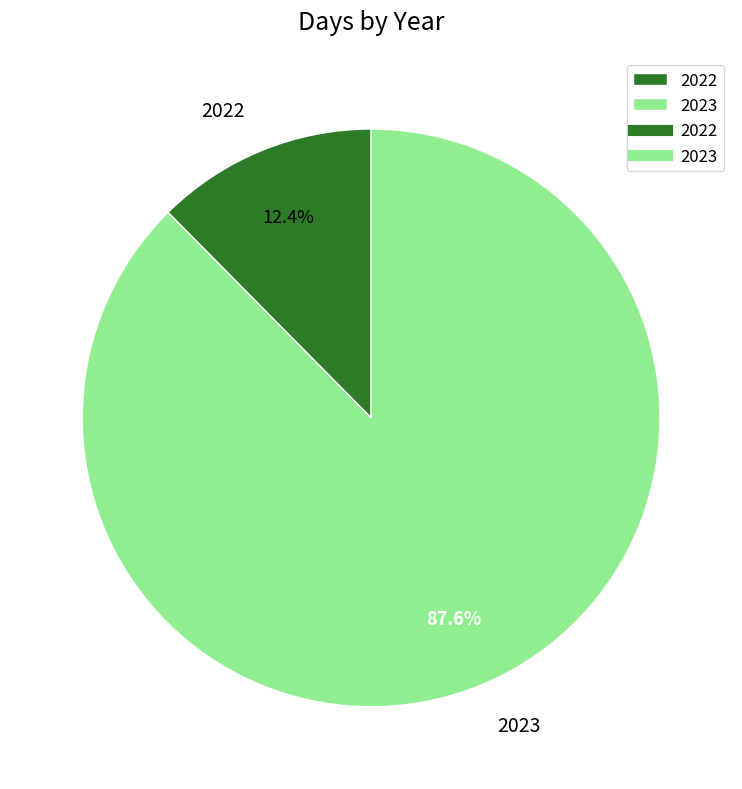

To the nearest percent, what is the difference between the largest and smallest slice percentages?

75%